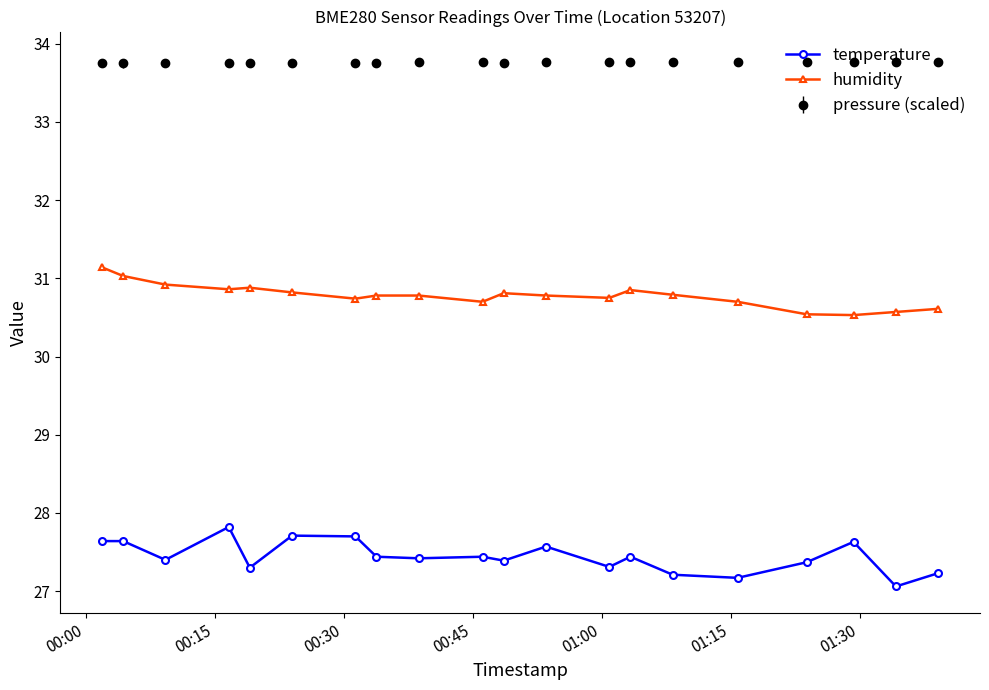

True or false: temperature and humidity cross at least once.

False